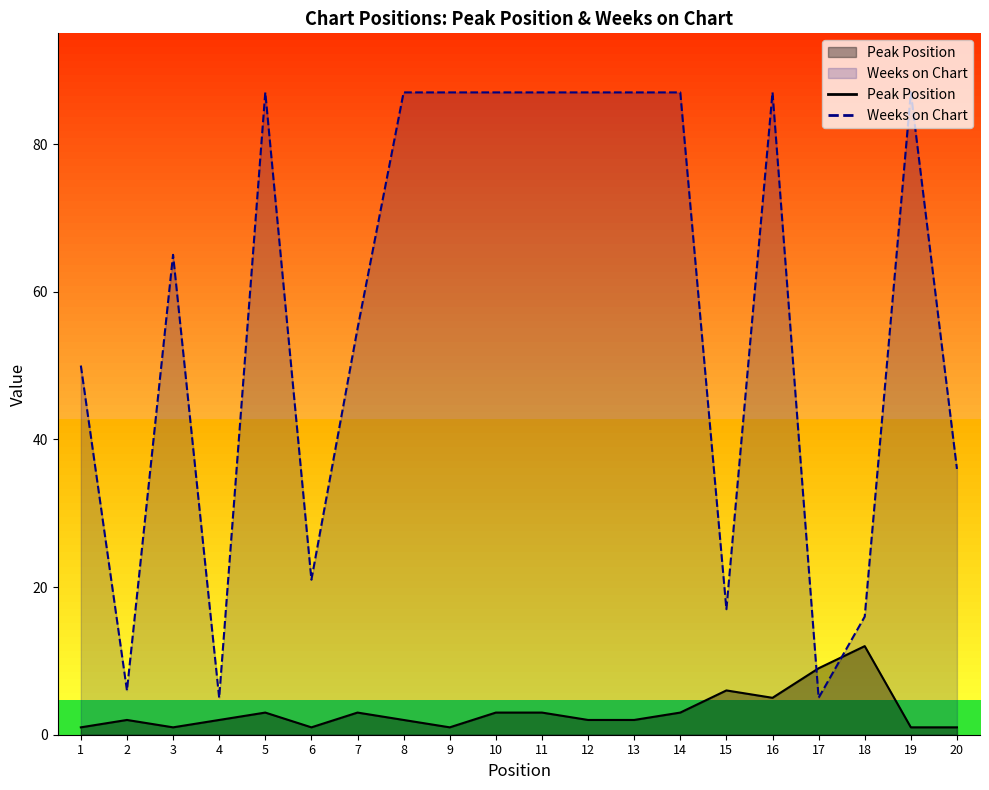

What is the total value across all series at 2?

8